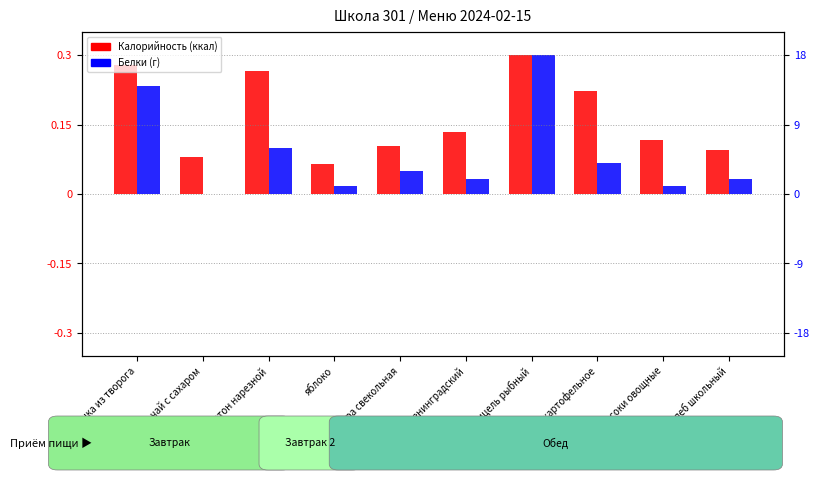

What is the difference between the maximum and minimum values in the Калорийность series?

0.2